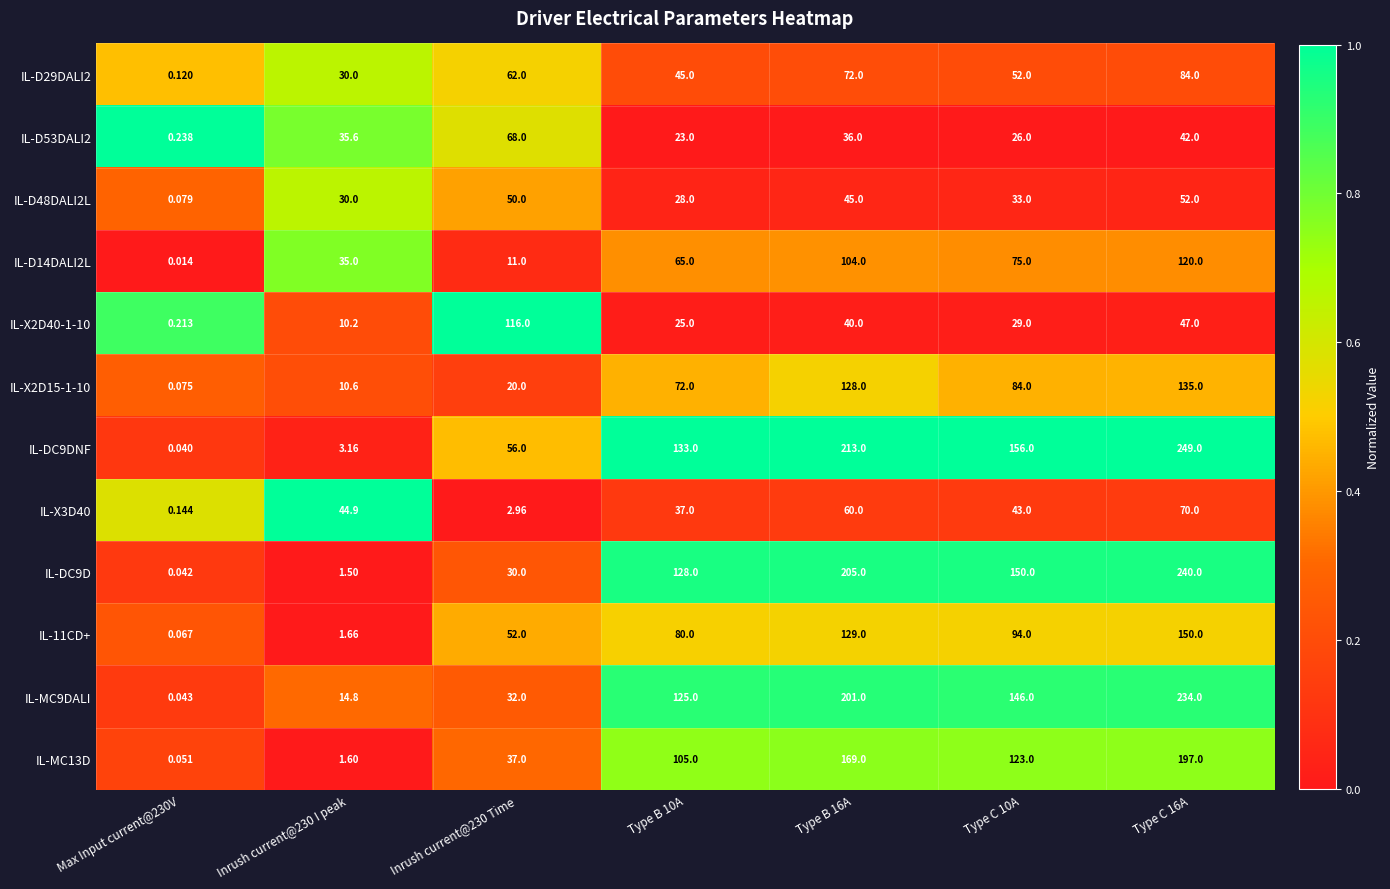

List the series in order of their peak value, lowest first.

IL-D48DALI2L, IL-D53DALI2, IL-X3D40, IL-D29DALI2, IL-X2D40-1-10, IL-D14DALI2L, IL-X2D15-1-10, IL-11CD+, IL-MC13D, IL-MC9DALI, IL-DC9D, IL-DC9DNF